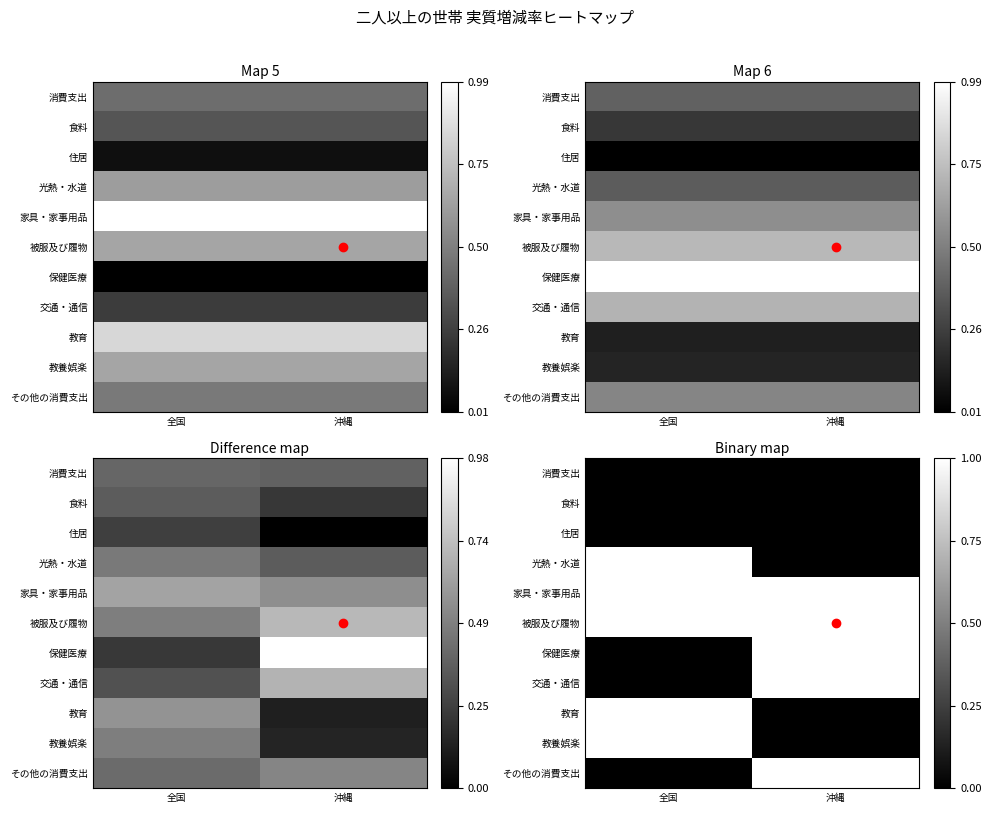

Rank the series at 全国 from highest to lowest value.

光熱・水道, 家具・家事用品, 被服及び履物, 教育, 教養娯楽, 消費支出, 食料, 住居, 保健医療, 交通・通信, その他の消費支出